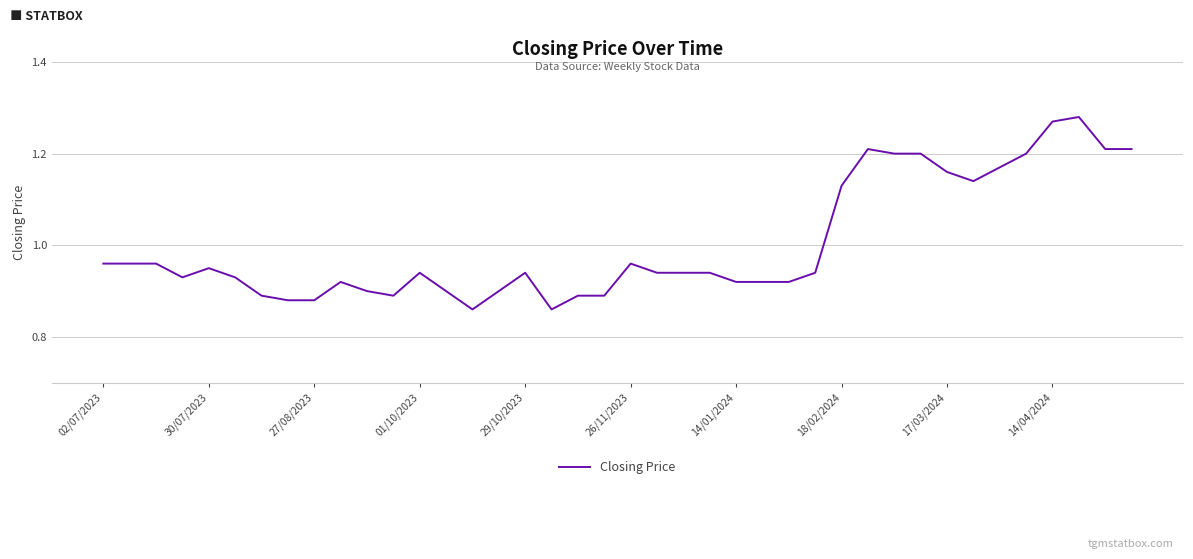

What is the difference between the maximum and minimum values?

0.4